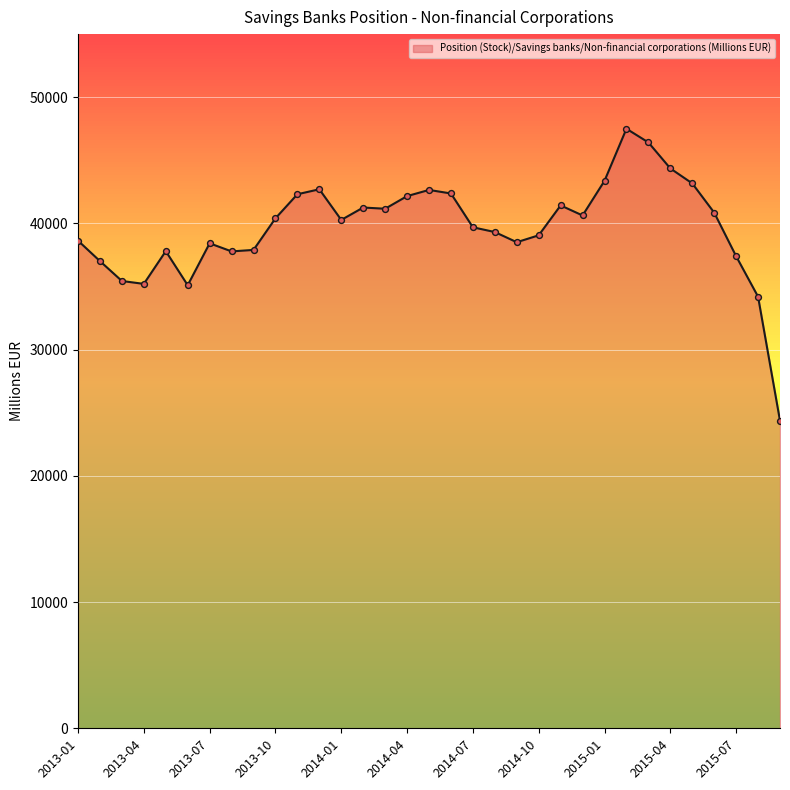

What is the smallest value displayed?

24368